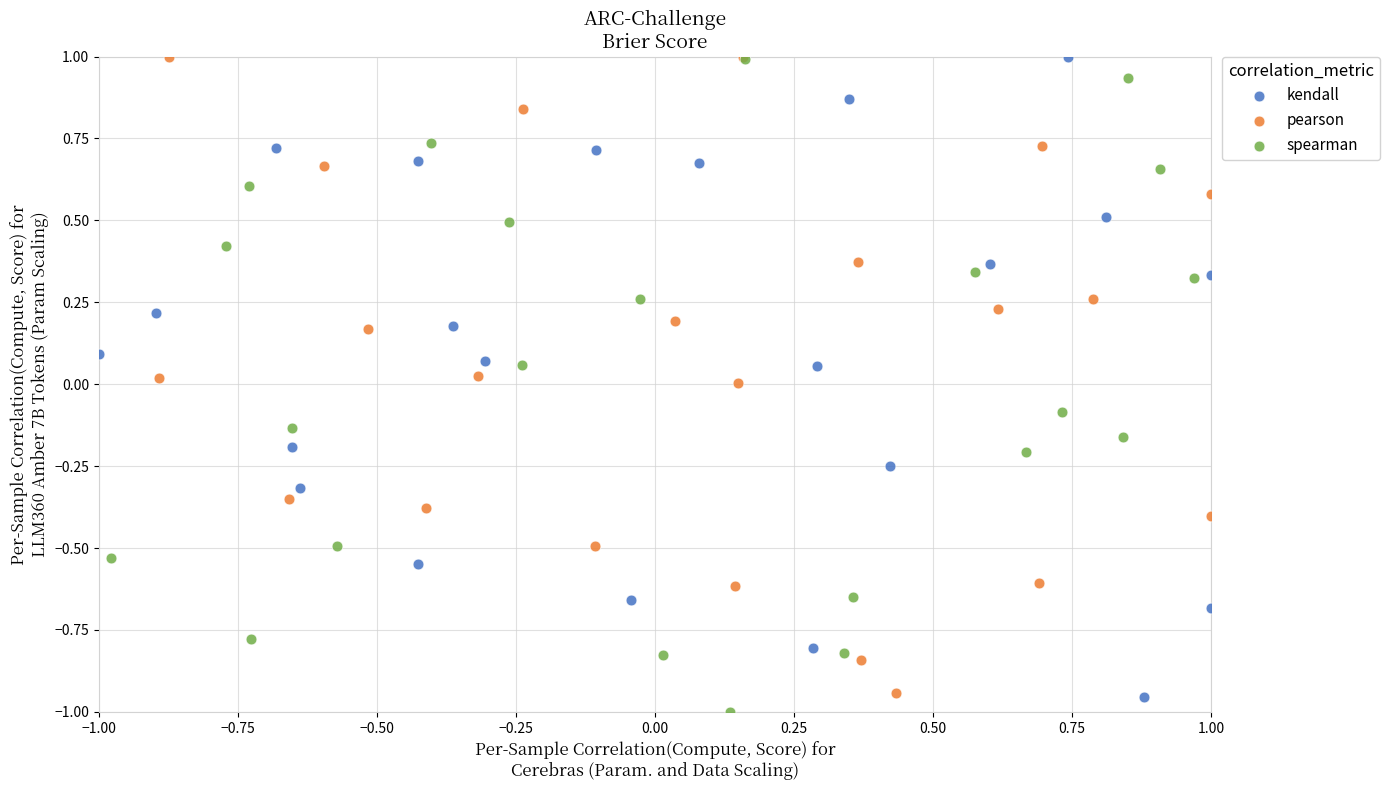

What are all the series names shown in the legend?

kendall, pearson, spearman